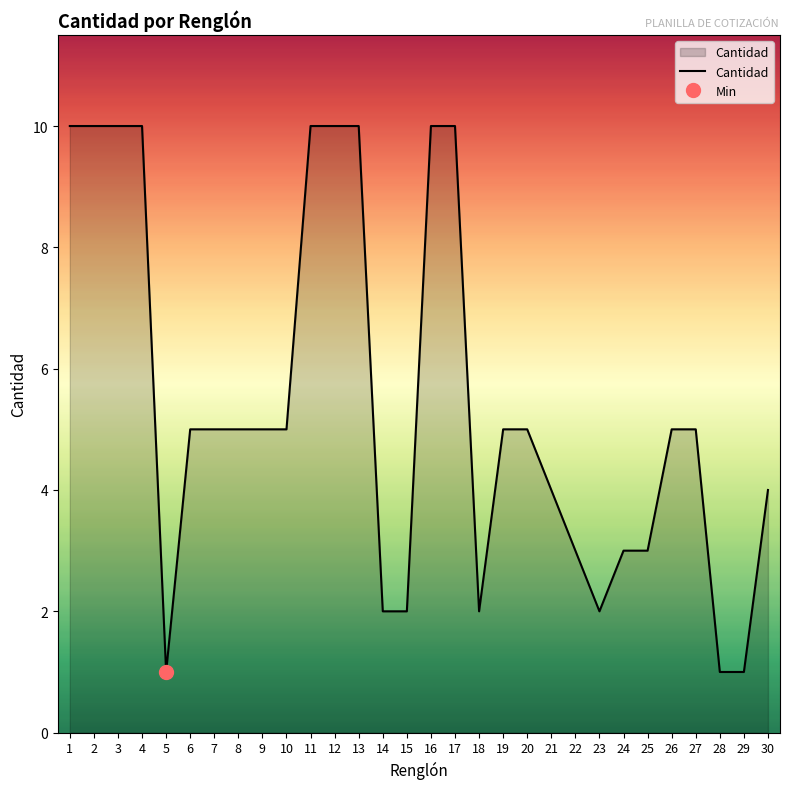

The chart shows a value of 3 at 1. True or false?

False